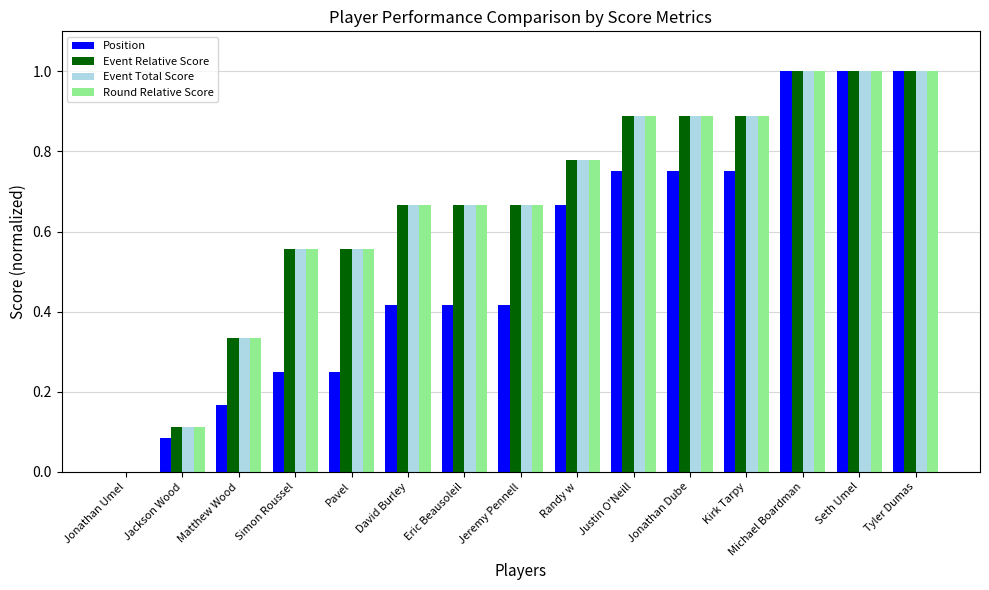

True or false: Position has a value of 0.1 at Pavel.

False